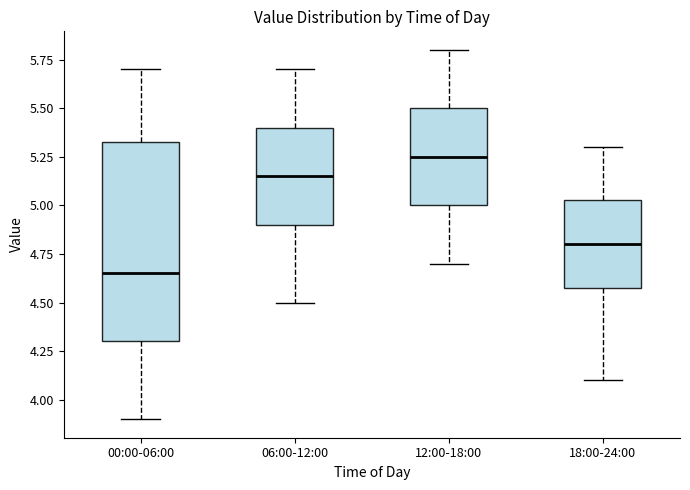

Reading left to right, read every box against the y-axis: the position of its median line, the range the box covers, and the ends of its whiskers. The values are not printed on the chart, so give them approximately, as read against the axis.

00:00-06:00: median 4.65, box 4.30 to 5.35, whiskers 3.90 to 5.70
06:00-12:00: median 5.15, box 4.90 to 5.40, whiskers 4.50 to 5.70
12:00-18:00: median 5.25, box 5.00 to 5.50, whiskers 4.70 to 5.80
18:00-24:00: median 4.80, box 4.60 to 5.05, whiskers 4.10 to 5.30